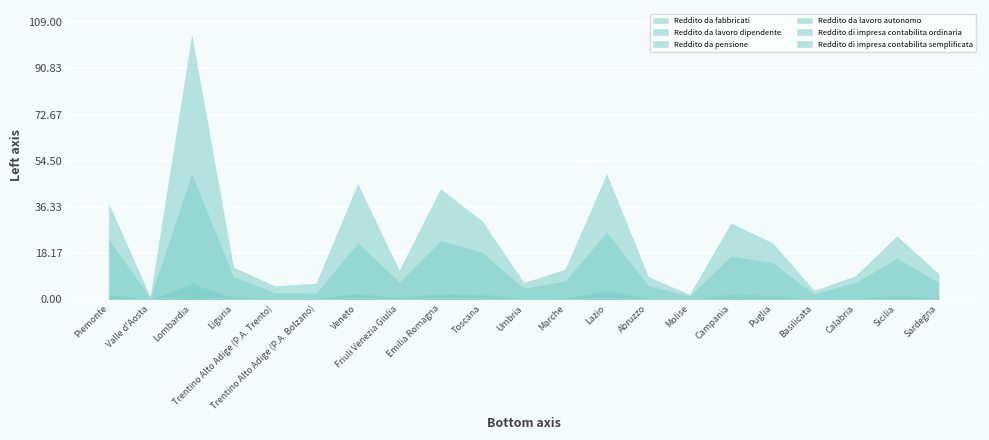

What is the sum of all Reddito di impresa contabilita ordinaria values?

4.5